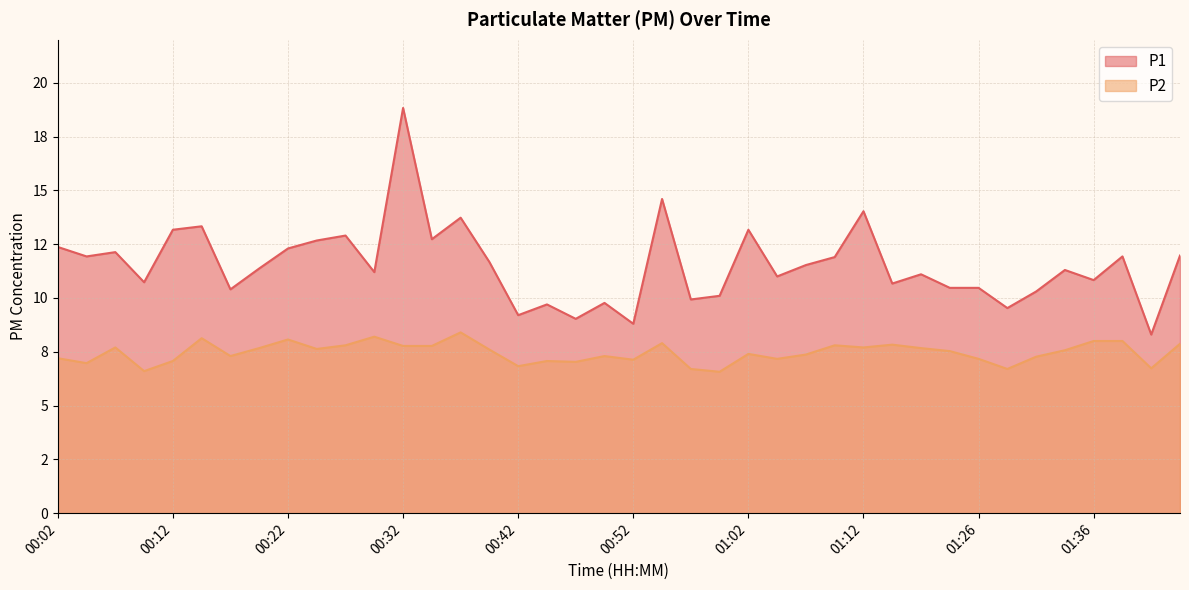

What is the minimum value for P2?

6.6